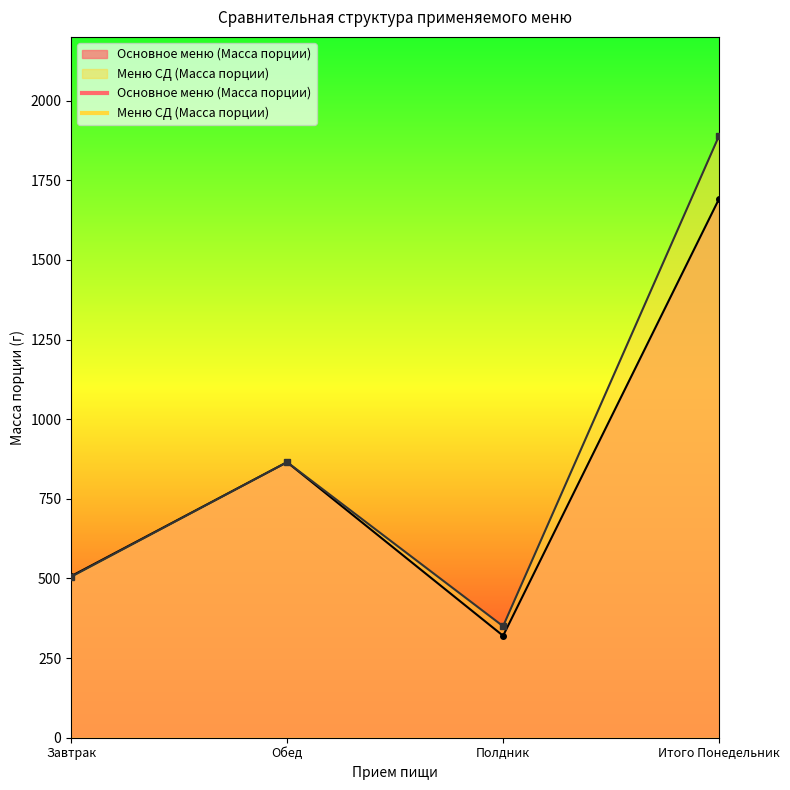

What is the maximum value for Основное меню (Масса порции)?

1692